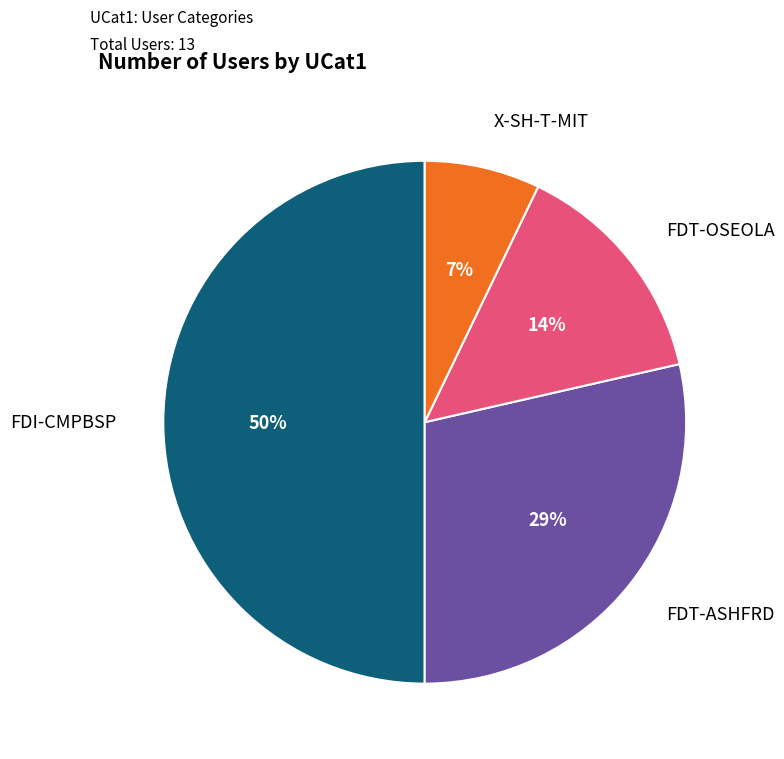

To the nearest percent, what is the difference between the largest and smallest slice percentages?

43%